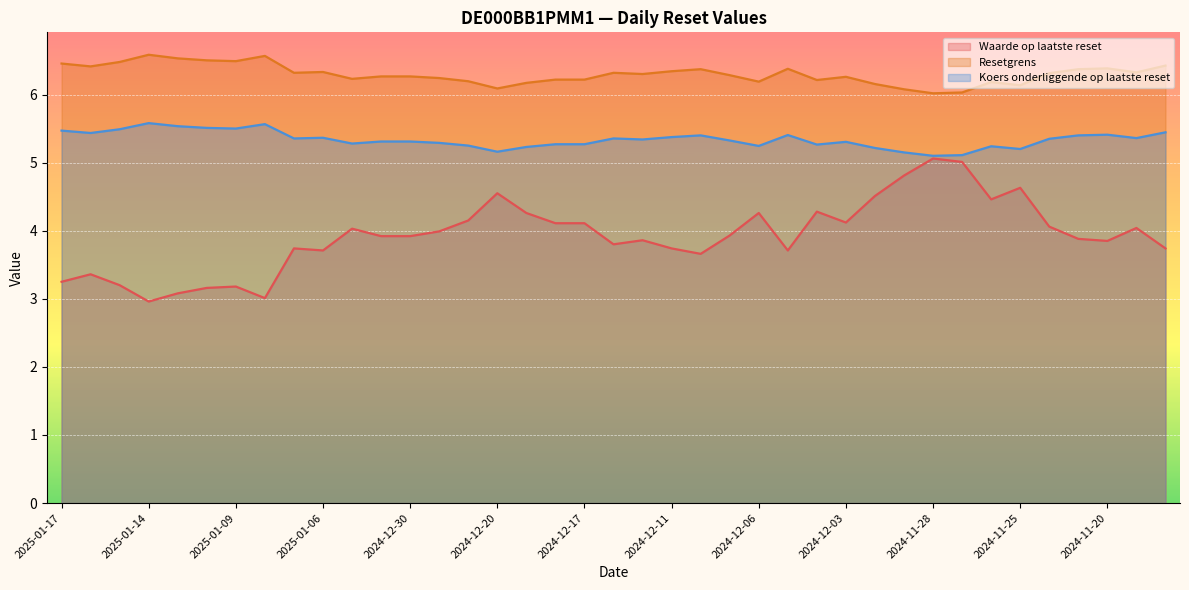

What is the minimum value shown in the chart?

3.0